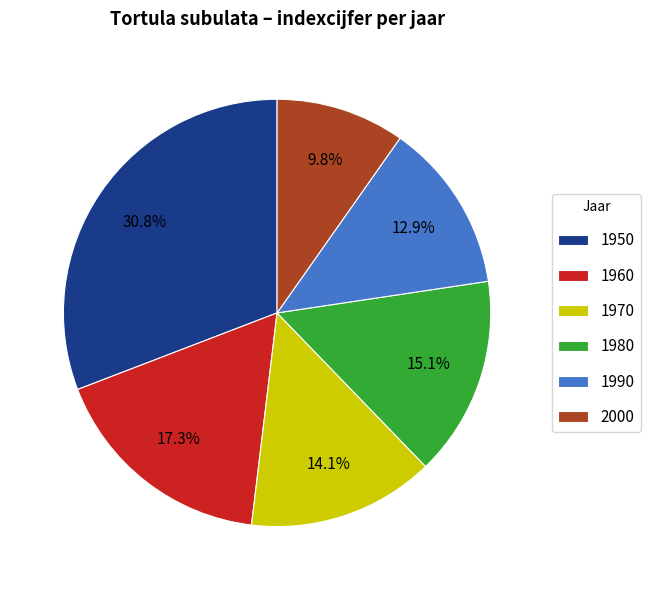

Which slice is the largest?

1950